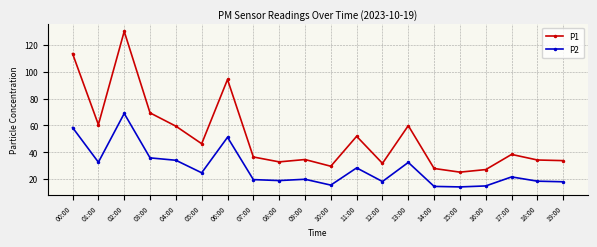

True or false: P2 has a value of 10.6 at 18:00.

False